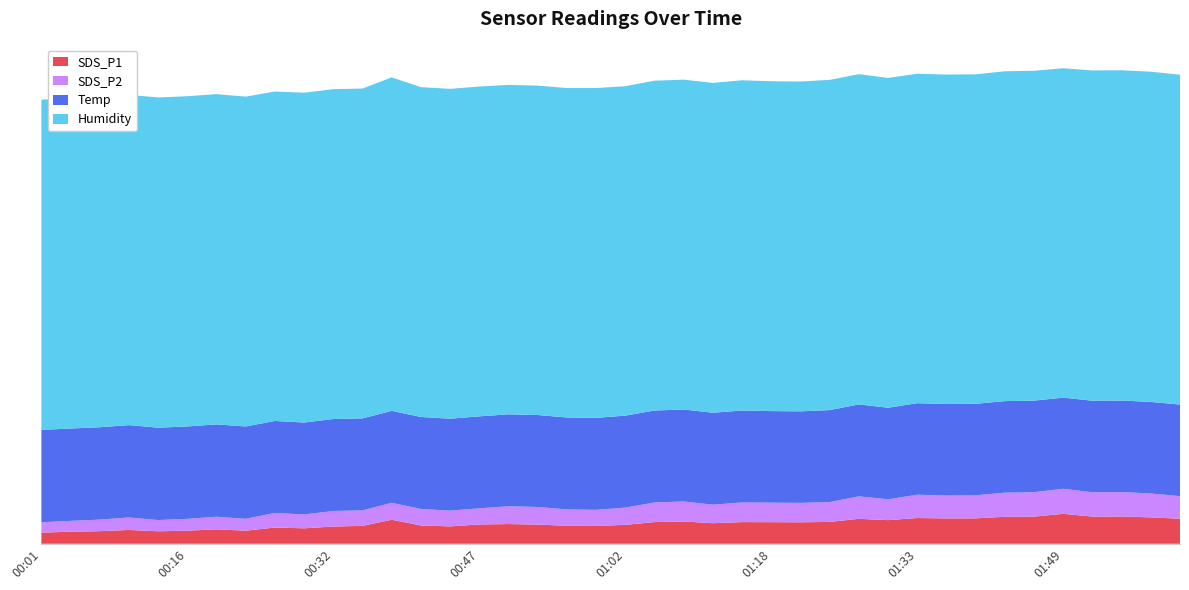

Reading left to right, transcribe all the data shown in this chart.

SDS_P1: 00:01=2.7	00:04=3.0	00:07=3.1	00:10=3.4	00:13=3.0	00:16=3.2	00:19=3.5	00:23=3.2	00:26=4.0	00:29=3.8	00:32=4.2	00:35=4.4	00:38=5.9	00:41=4.5	00:44=4.2	00:47=4.7	00:50=4.8	00:53=4.7	00:56=4.4	00:59=4.3	01:02=4.6	01:06=5.3	01:09=5.5	01:12=5.0	01:15=5.3	01:18=5.3	01:21=5.2	01:24=5.3	01:27=6.1	01:30=5.8	01:33=6.3	01:36=6.2	01:39=6.2	01:42=6.6	01:46=6.7	01:49=7.3	01:52=6.7	01:55=6.7	01:58=6.5	02:01=6.1
SDS_P2: 00:01=2.5	00:04=2.6	00:07=2.8	00:10=3.0	00:13=2.8	00:16=2.9	00:19=3.1	00:23=2.9	00:26=3.6	00:29=3.4	00:32=3.8	00:35=3.8	00:38=4.1	00:41=4.0	00:44=3.9	00:47=4.0	00:50=4.3	00:53=4.3	00:56=4.0	00:59=4.0	01:02=4.2	01:06=4.8	01:09=4.9	01:12=4.5	01:15=4.8	01:18=4.8	01:21=4.8	01:24=4.8	01:27=5.5	01:30=5.1	01:33=5.7	01:36=5.6	01:39=5.6	01:42=5.9	01:46=6.0	01:49=6.1	01:52=6.0	01:55=6.0	01:58=5.8	02:01=5.5
Temp: 00:01=22.6	00:04=22.6	00:07=22.6	00:10=22.6	00:13=22.6	00:16=22.6	00:19=22.6	00:23=22.6	00:26=22.5	00:29=22.5	00:32=22.5	00:35=22.5	00:38=22.5	00:41=22.5	00:44=22.5	00:47=22.5	00:50=22.5	00:53=22.5	00:56=22.5	00:59=22.5	01:02=22.5	01:06=22.5	01:09=22.5	01:12=22.5	01:15=22.5	01:18=22.4	01:21=22.4	01:24=22.5	01:27=22.5	01:30=22.4	01:33=22.4	01:36=22.4	01:39=22.4	01:42=22.4	01:46=22.4	01:49=22.3	01:52=22.4	01:55=22.4	01:58=22.4	02:01=22.4
Humidity: 00:01=80.8	00:04=80.8	00:07=80.8	00:10=80.8	00:13=80.8	00:16=80.8	00:19=80.8	00:23=80.7	00:26=80.6	00:29=80.7	00:32=80.7	00:35=80.7	00:38=81.6	00:41=80.7	00:44=80.7	00:47=80.7	00:50=80.6	00:53=80.6	00:56=80.6	00:59=80.7	01:02=80.6	01:06=80.7	01:09=80.7	01:12=80.7	01:15=80.8	01:18=80.7	01:21=80.7	01:24=80.8	01:27=80.8	01:30=80.7	01:33=80.6	01:36=80.6	01:39=80.6	01:42=80.7	01:46=80.7	01:49=80.6	01:52=80.8	01:55=80.8	01:58=80.8	02:01=80.7